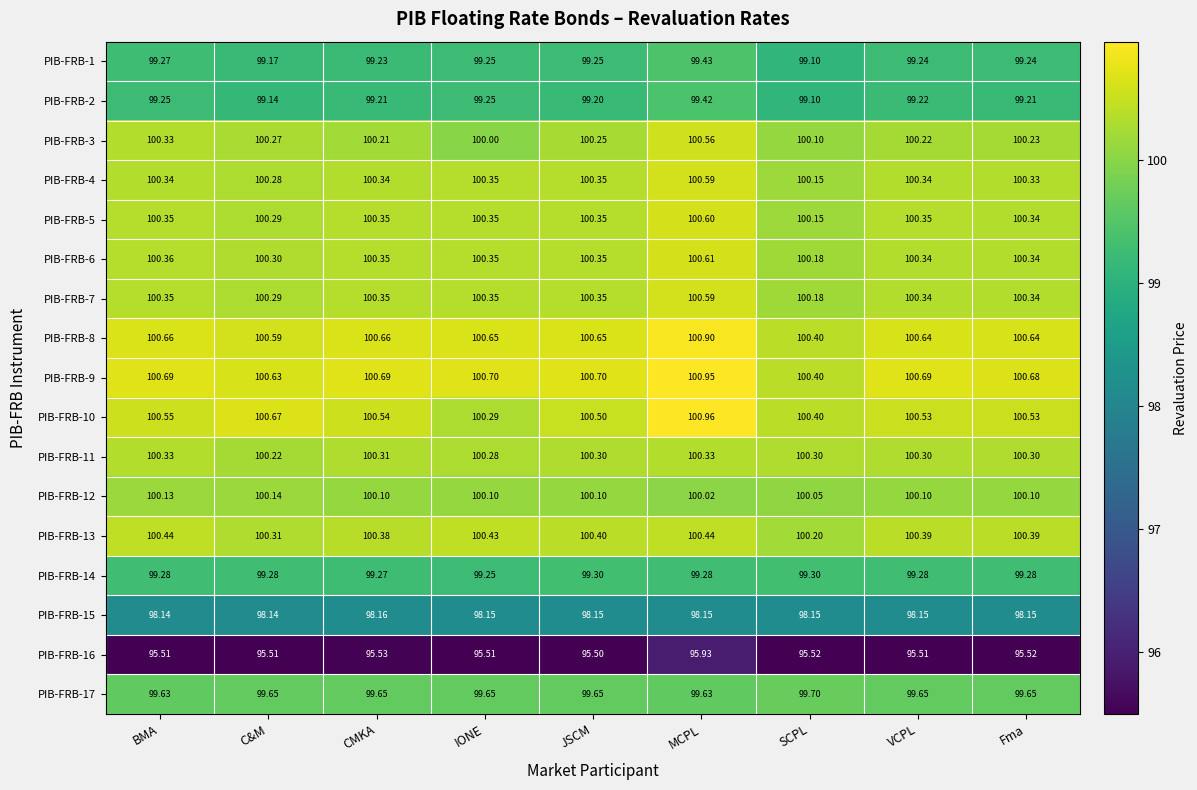

Which category has the lowest value in the PIB-FRB-2 series?

SCPL